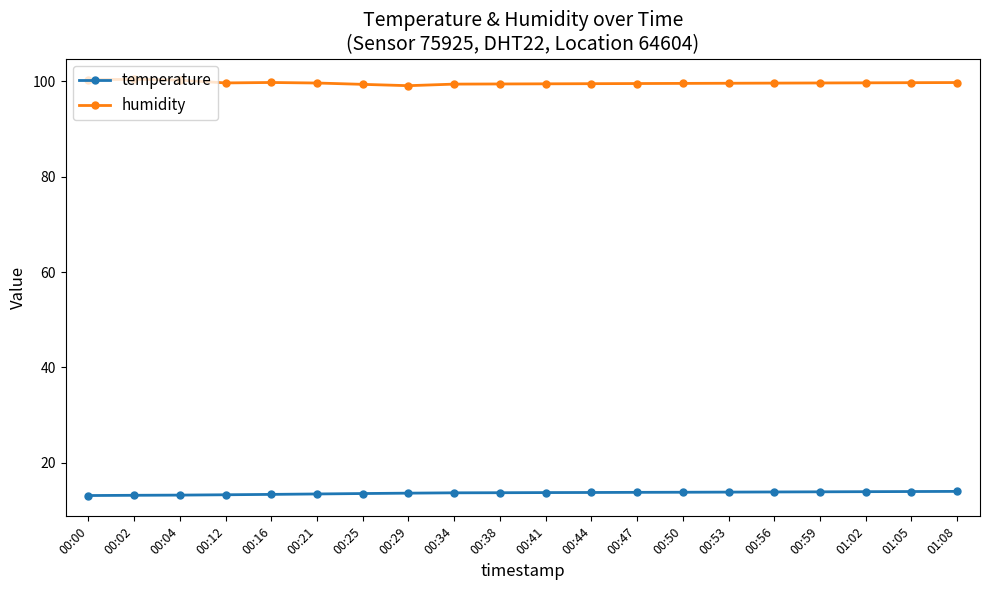

Does the chart have visible grid lines?

No